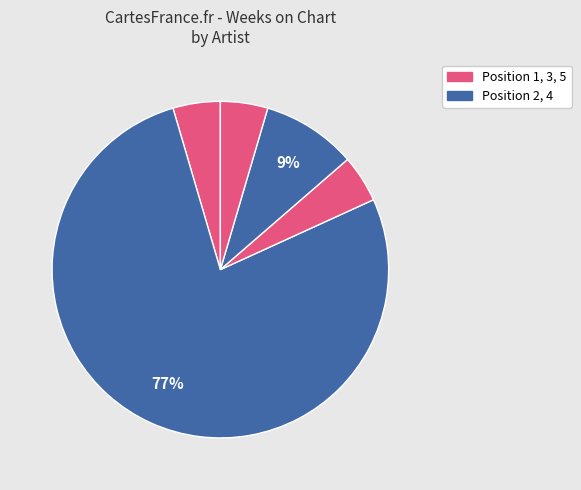

How many segments does this pie chart have?

5